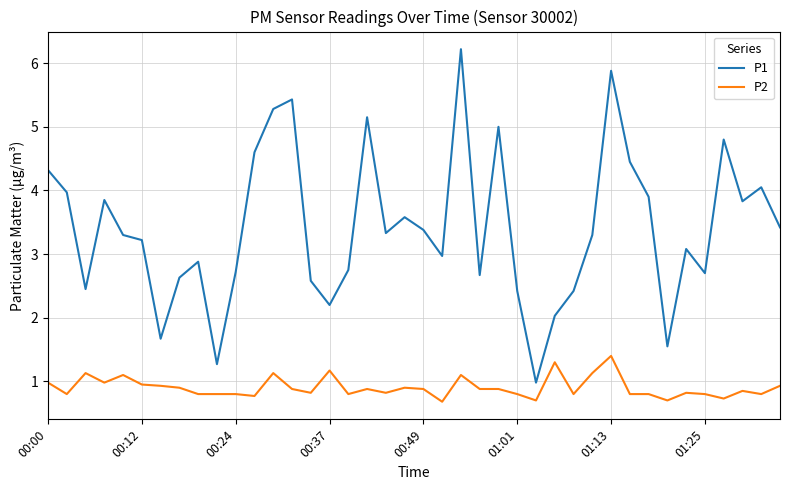

How many interior local valleys does the P1 series have?

11